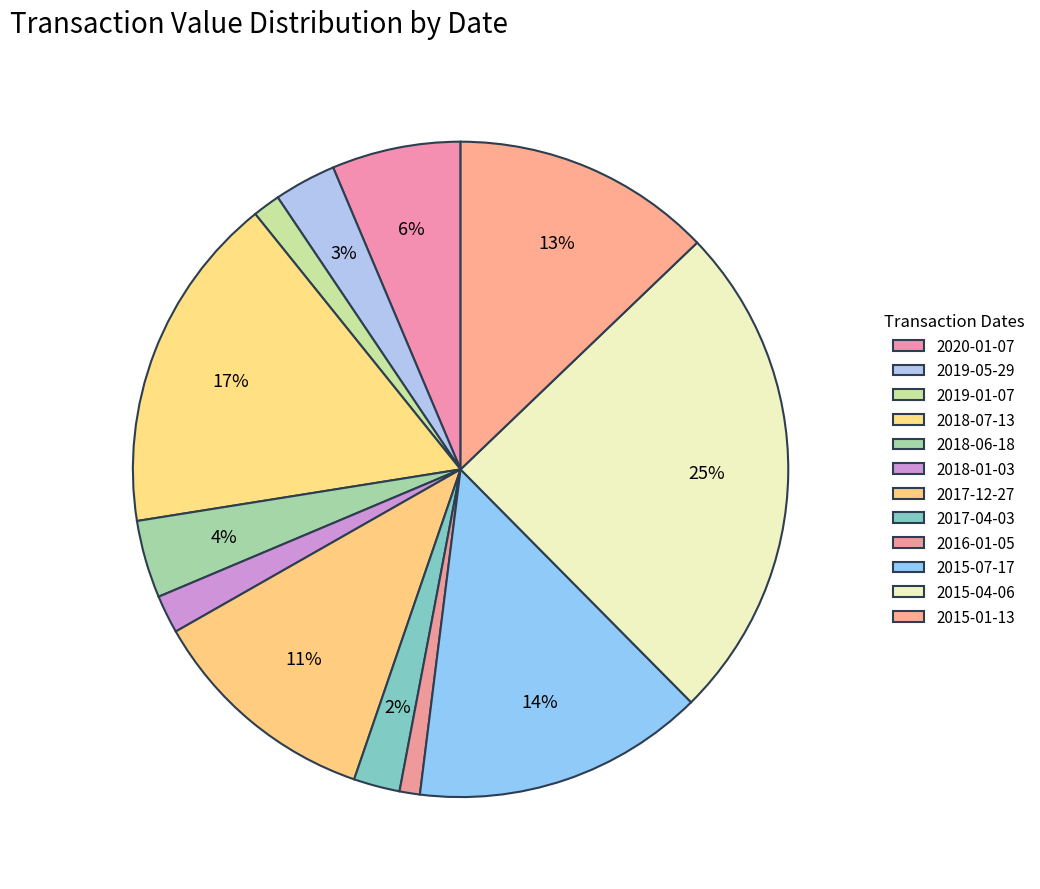

To the nearest percent, what percentage of the pie is 2016-01-05?

1%